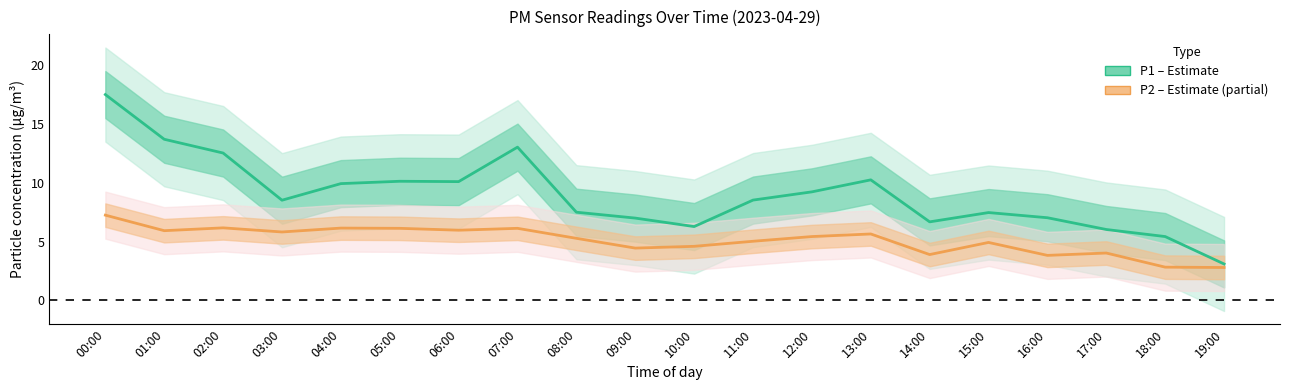

True or false: P2 (PM2.5) and P1 (PM10) cross at least once.

False